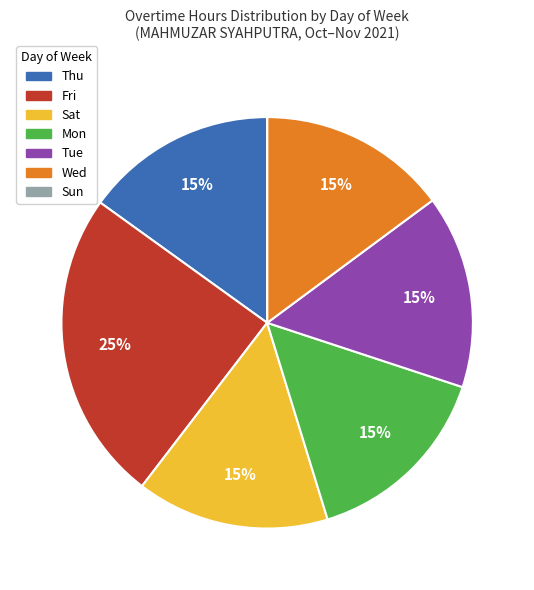

To the nearest percent, what portion does Thu represent?

15%